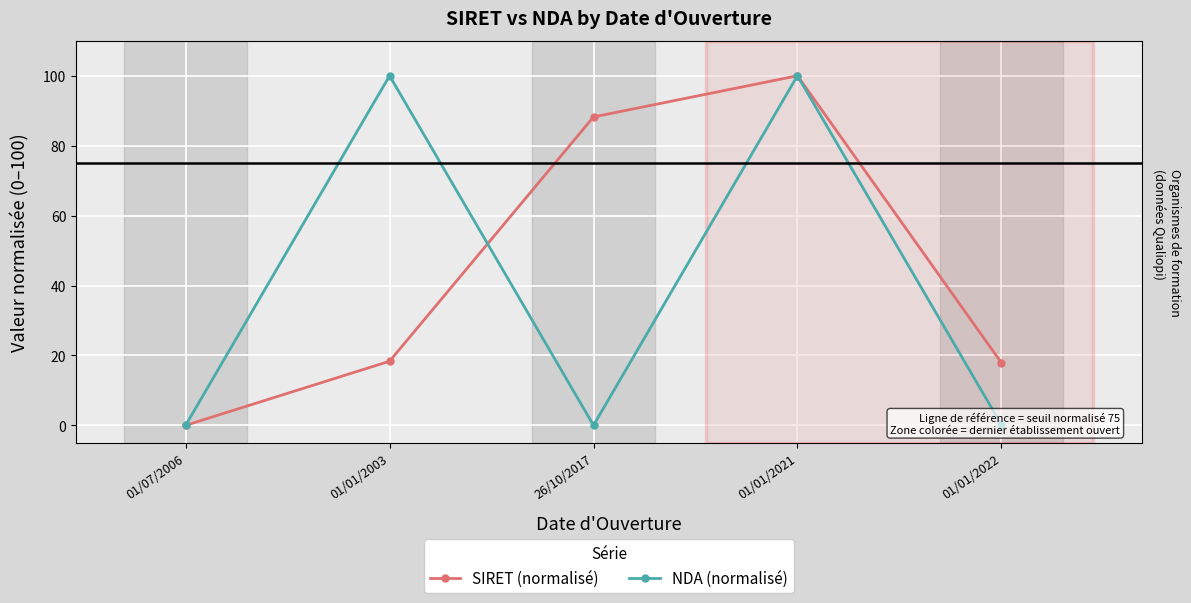

After their last crossing, which series has the higher values: SIRET (normalisé) or NDA (normalisé)?

SIRET (normalisé)